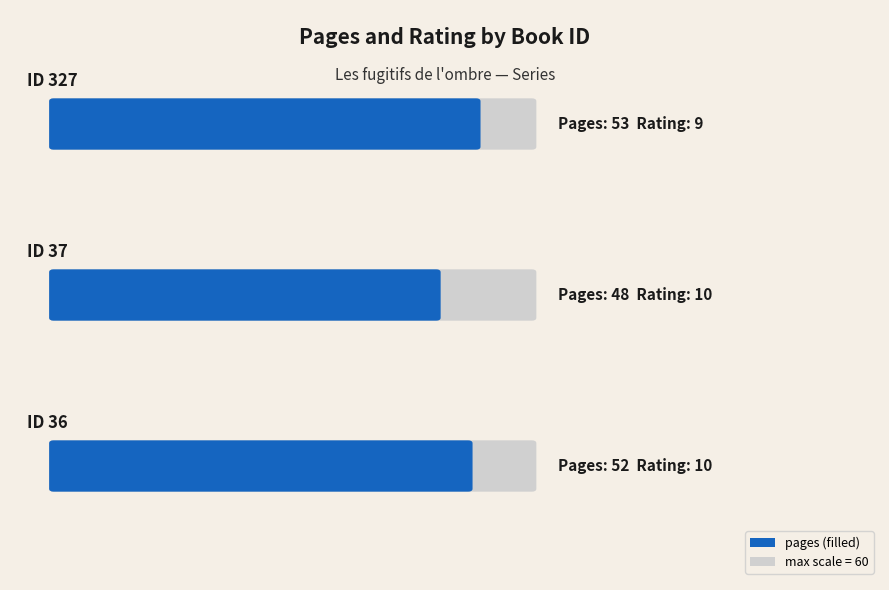

Is the value of rating at 327 greater than the value of pages at 37?

No